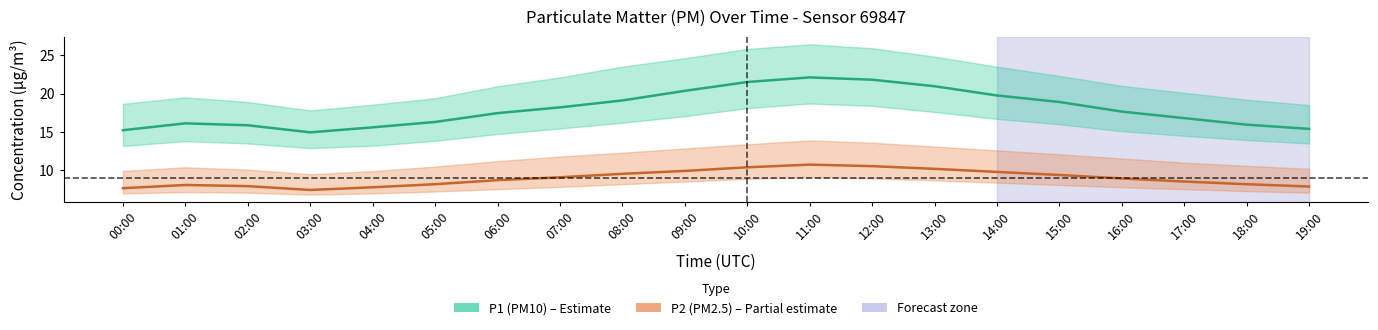

The P2 (PM2.5) series shows 5.2 at 09:00. True or false?

False